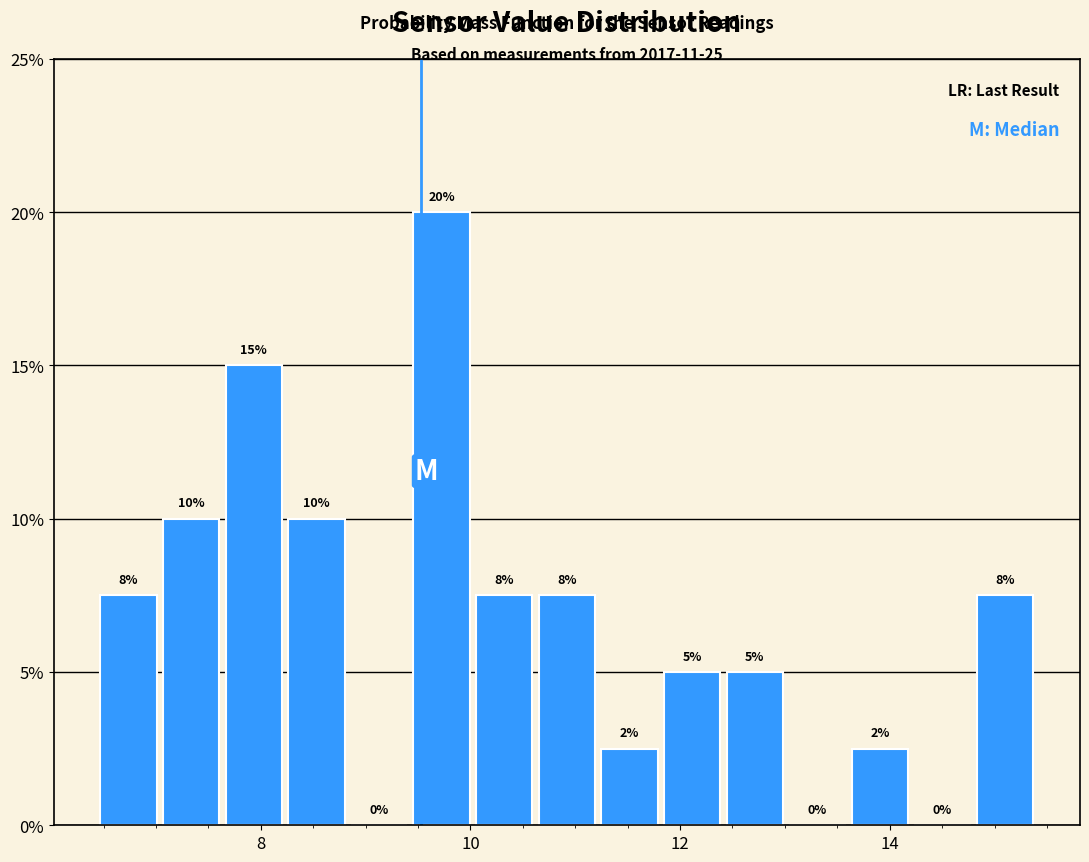

Around what value on the x-axis is the tallest bar? Give the approximate position of its centre, as read against the axis.

9.8